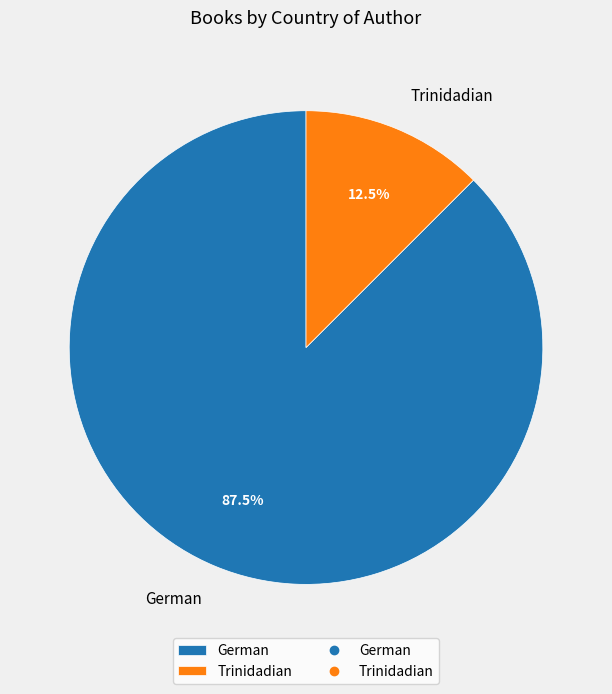

Which slice is the largest?

German